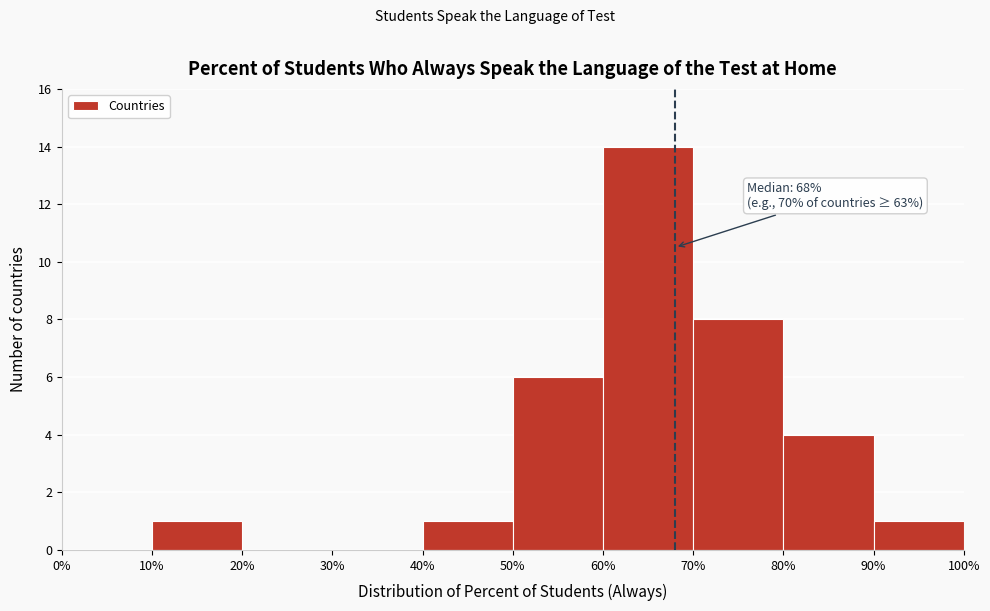

Over which range of the x-axis is the bar tallest?

60% to 70%